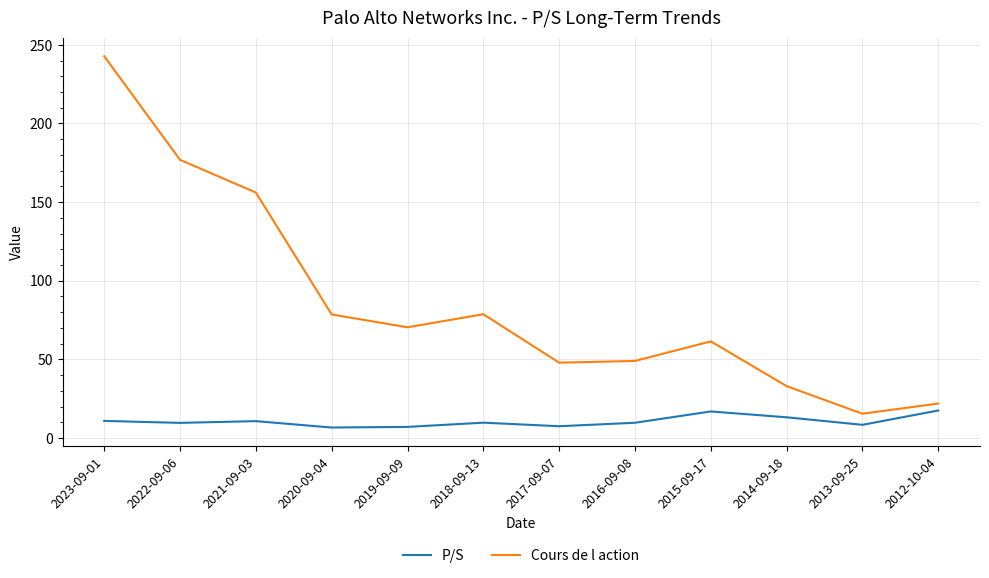

What position from the right is 2012-10-04?

1